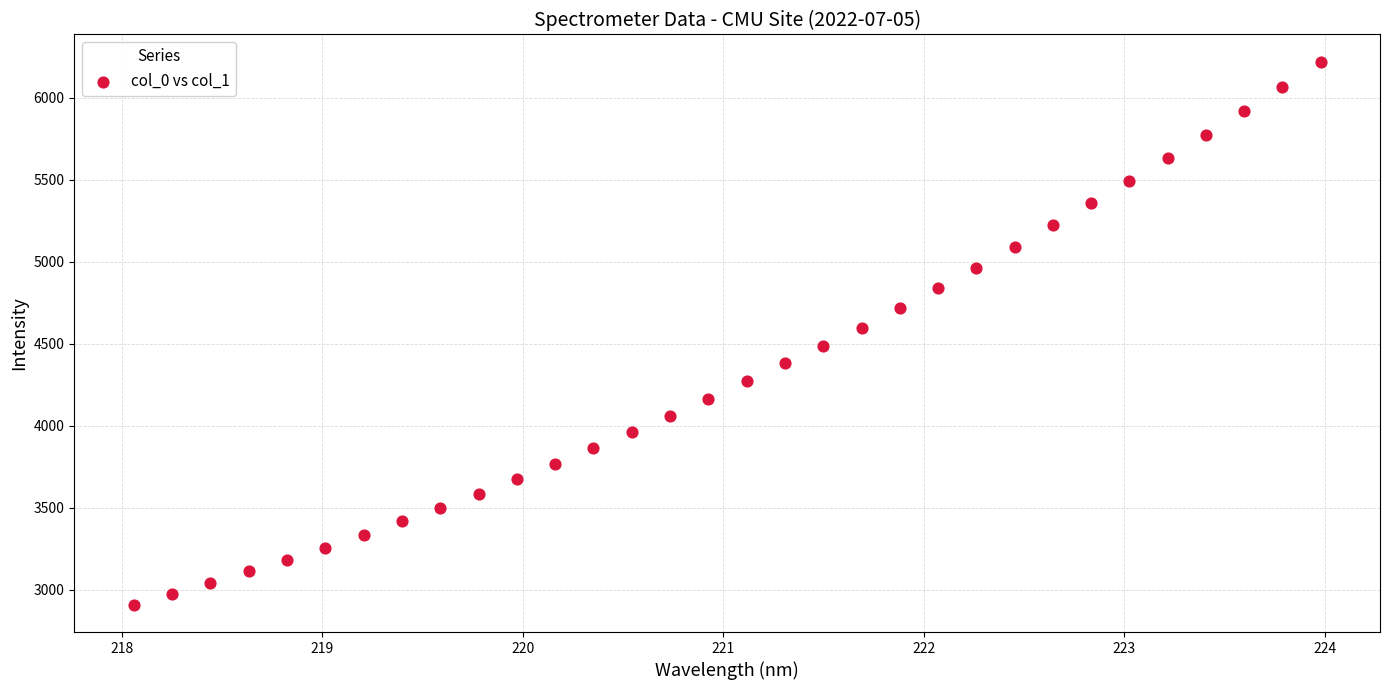

What is the range of X values (max minus min)?

5.9